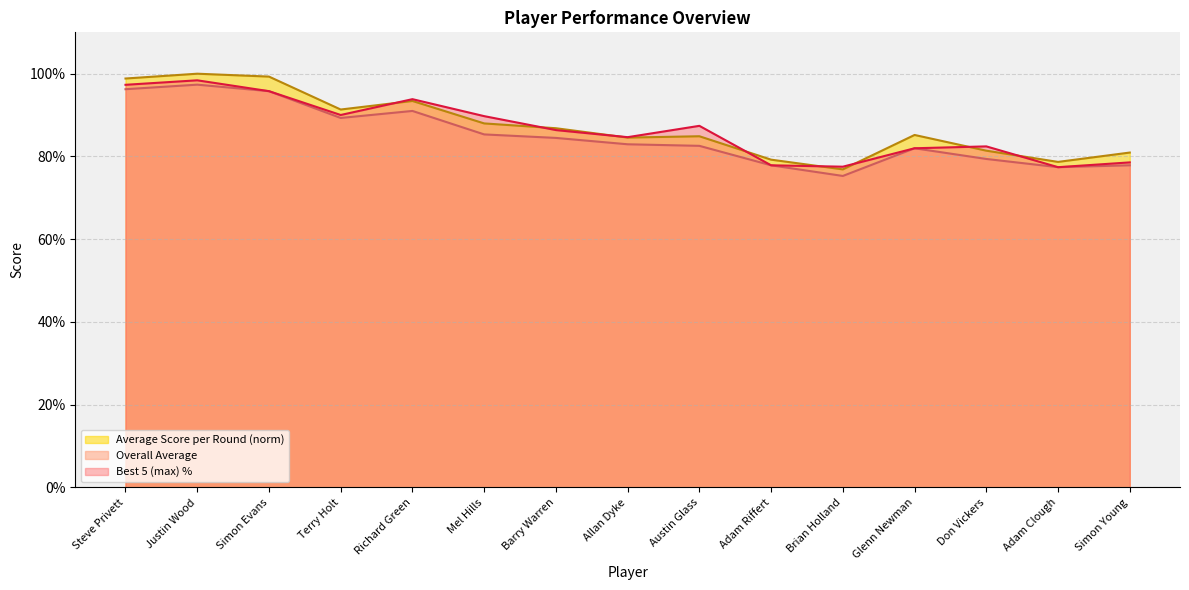

What is the value of the Average Score per Round point at the 14th from the left?

0.8